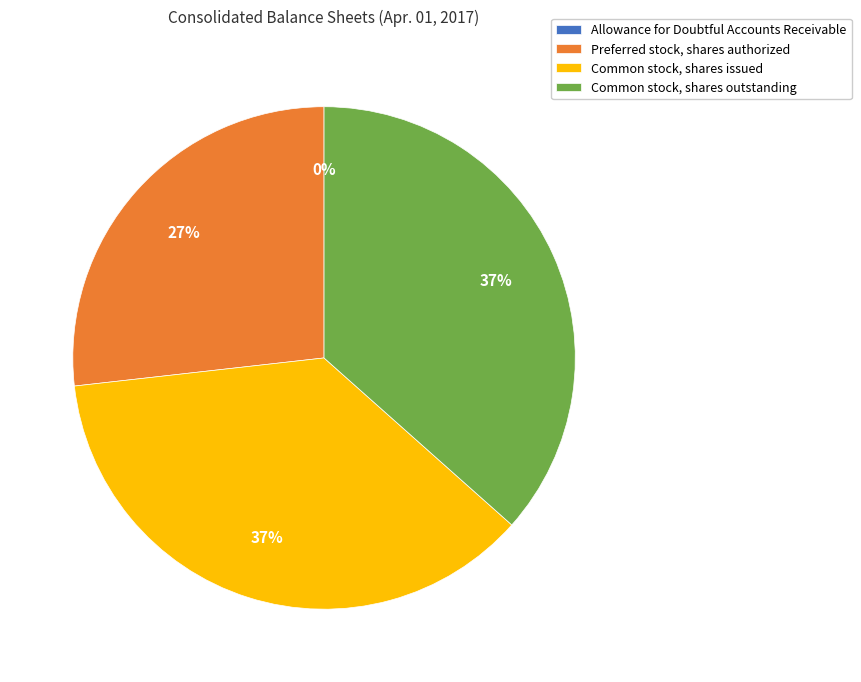

Does any single category account for the majority?

No